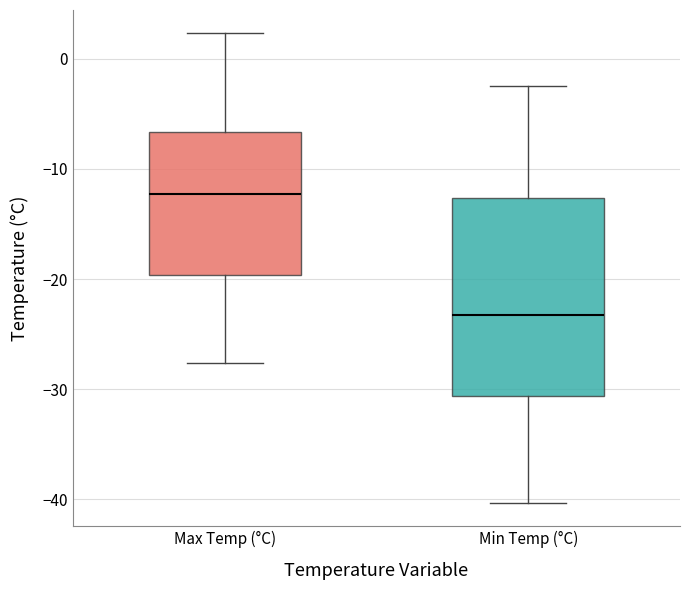

Reading left to right, read every box against the y-axis: the position of its median line, the range the box covers, and the ends of its whiskers. The values are not printed on the chart, so give them approximately, as read against the axis.

Max Temp (°C): median -12, box -20 to -7, whiskers -28 to 2
Min Temp (°C): median -23, box -31 to -13, whiskers -40 to -2